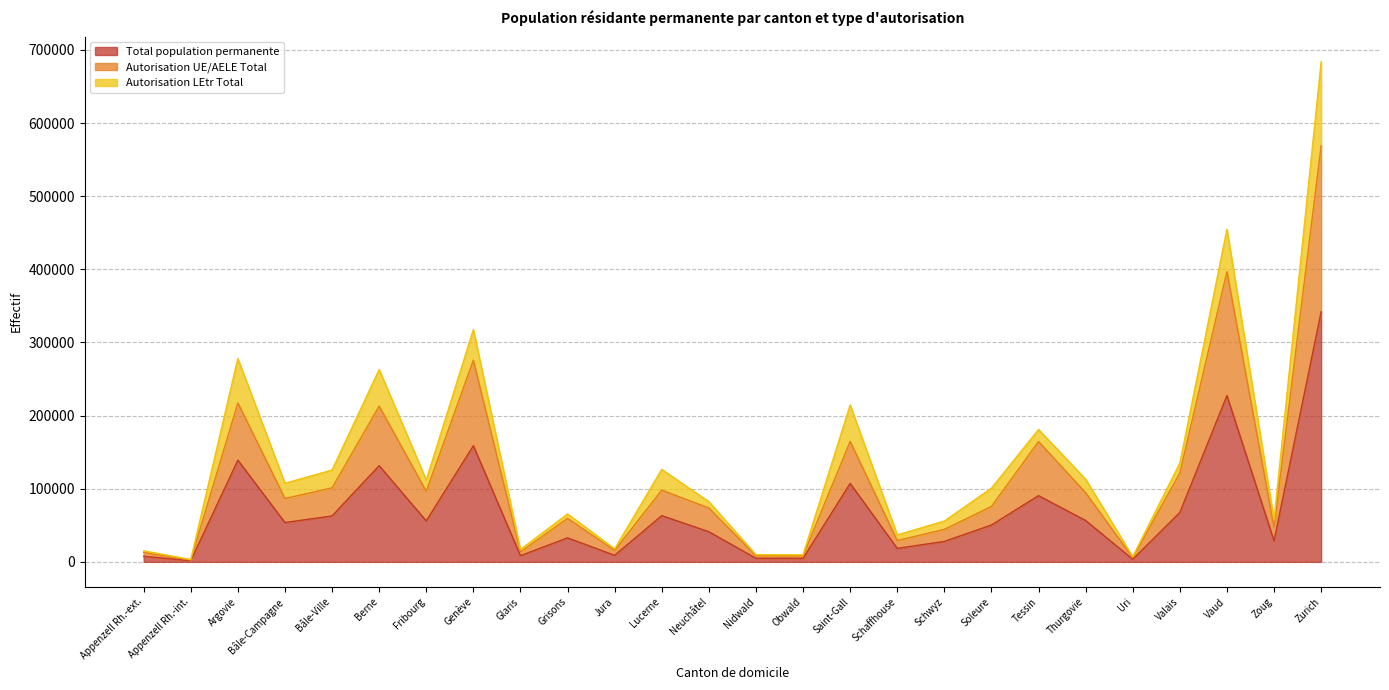

Is it true that Total population permanente equals 24817 at Soleure?

False